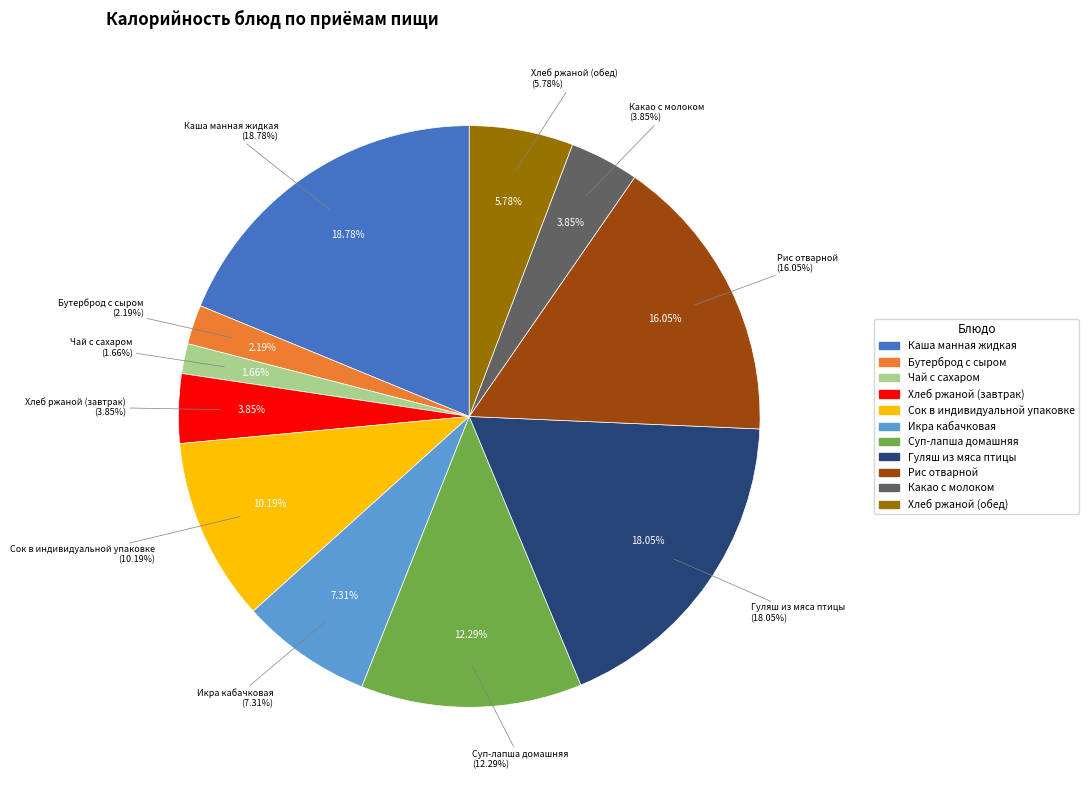

To the nearest percent, what portion does Каша манная жидкая represent?

19%